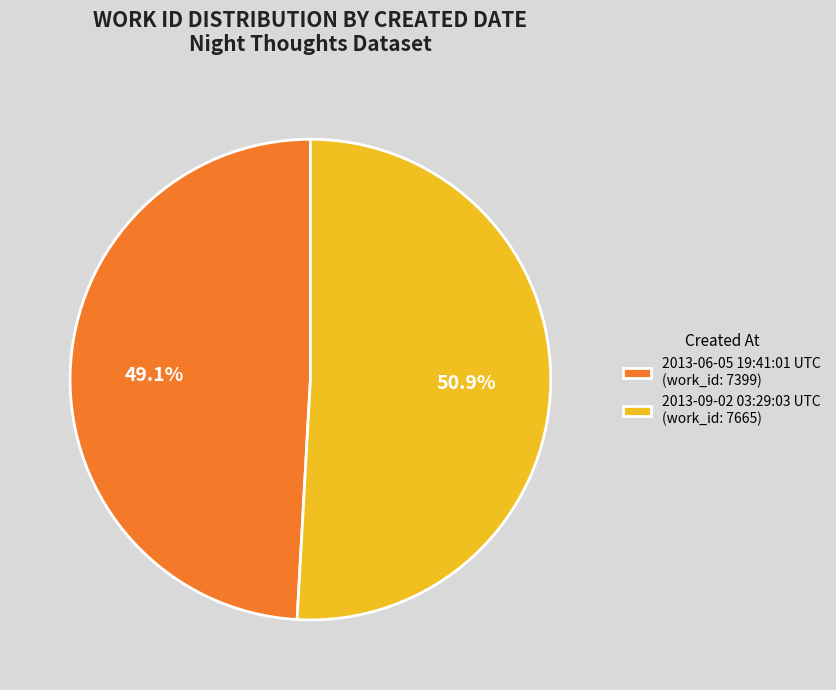

What portion of the pie excludes 2013-09-02 03:29:03 UTC?

49.1%